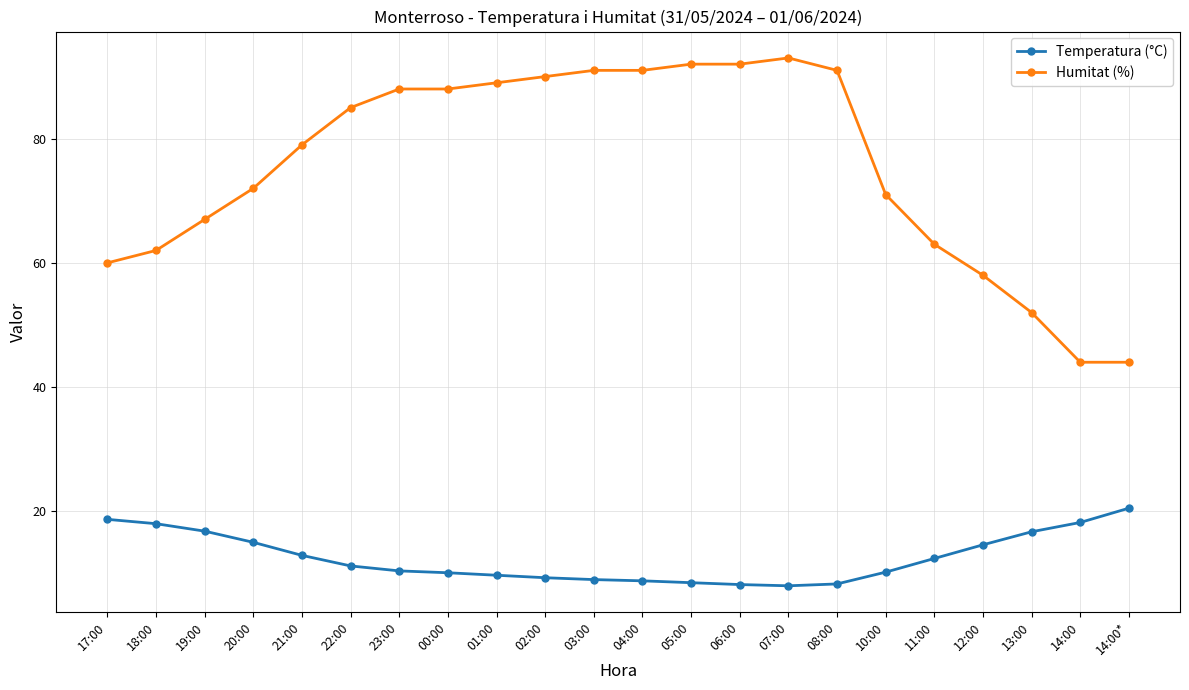

Between 19:00 and 00:00, which series saw the biggest shift?

Humitat (%)